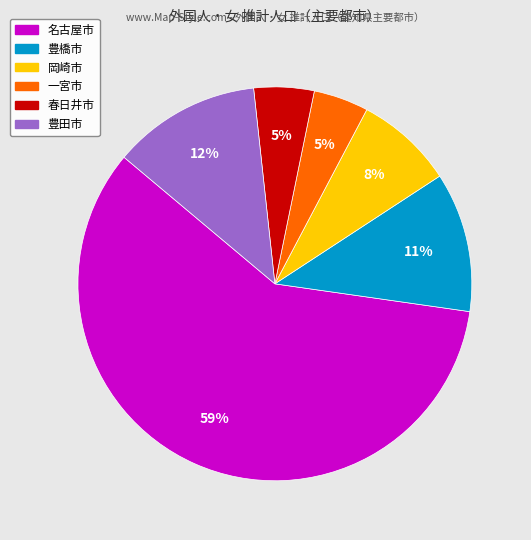

Is 豊橋市 the majority of the pie?

No